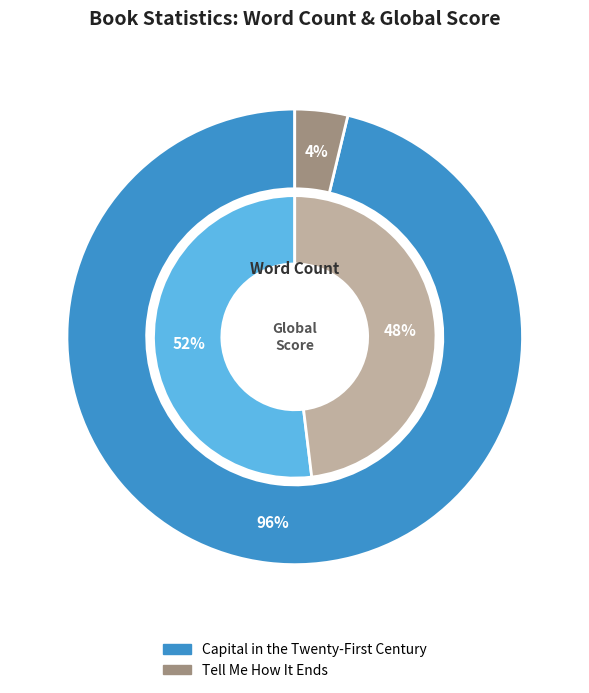

Which slice is the smallest?

Tell Me How It Ends